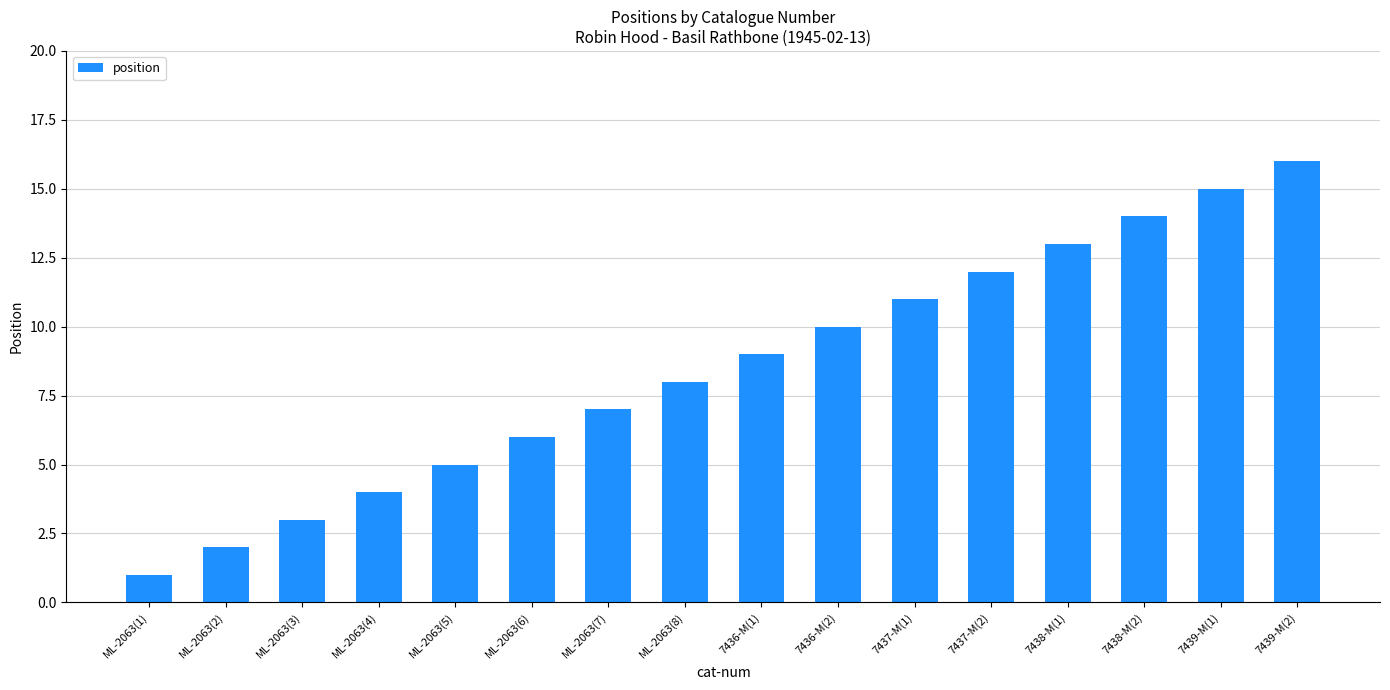

List the labels in order of value, largest first.

7439-M(2), 7439-M(1), 7438-M(2), 7438-M(1), 7437-M(2), 7437-M(1), 7436-M(2), 7436-M(1), ML-2063(8), ML-2063(7), ML-2063(6), ML-2063(5), ML-2063(4), ML-2063(3), ML-2063(2), ML-2063(1)